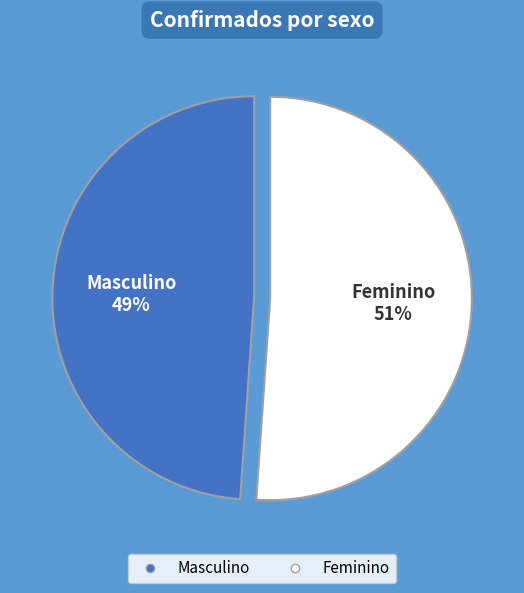

What is the largest slice in the pie chart?

Feminino